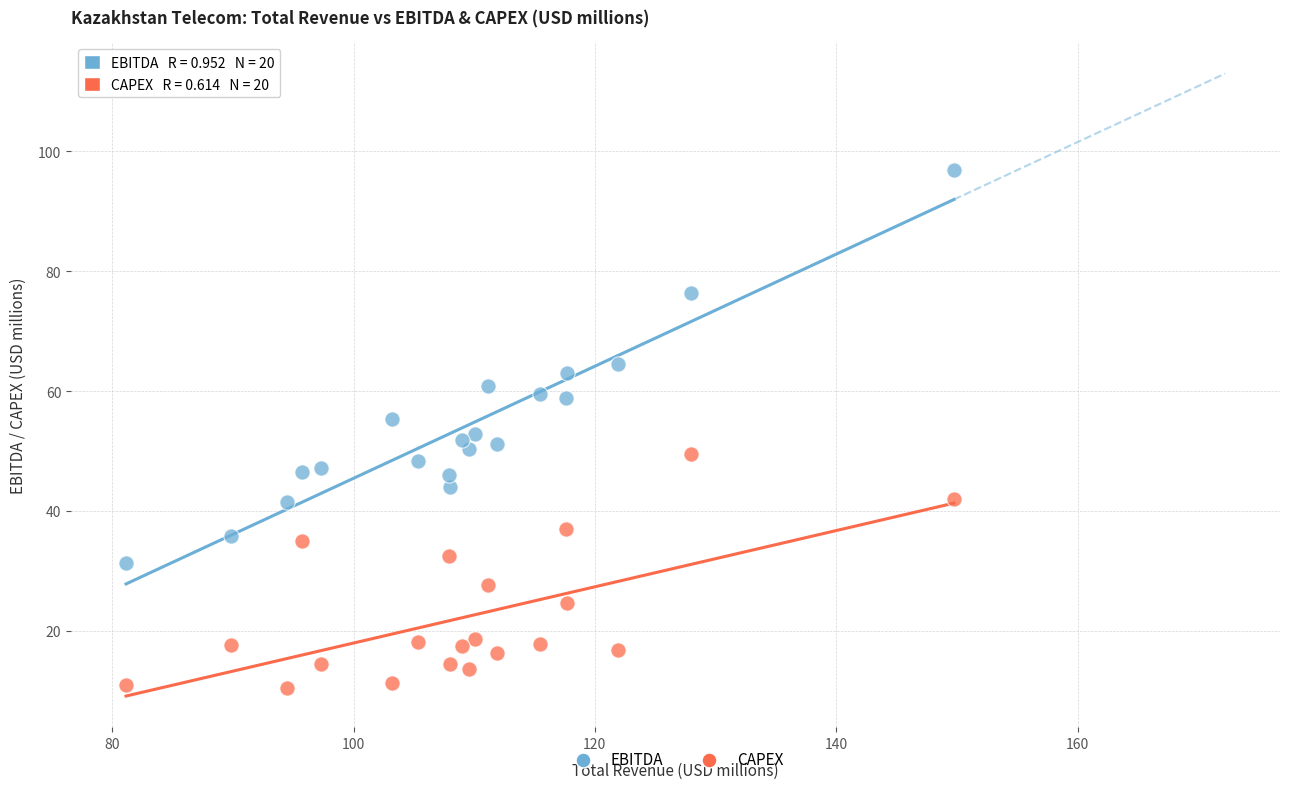

Which series reaches the minimum Y coordinate?

CAPEX